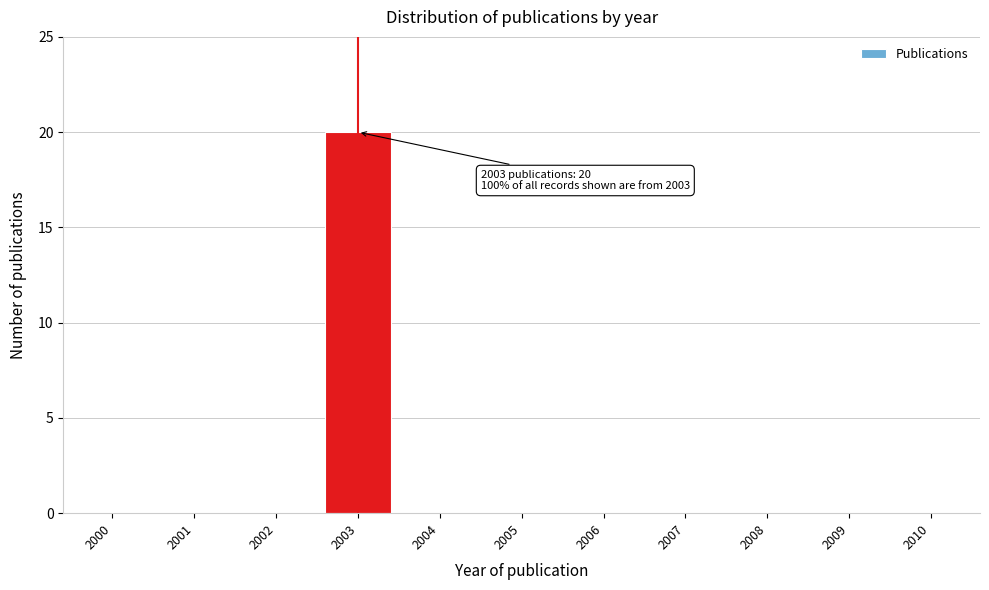

Reading left to right, what are all the values shown in this chart?

2000=0	2001=0	2002=0	2003=20	2004=0	2005=0	2006=0	2007=0	2008=0	2009=0	2010=0